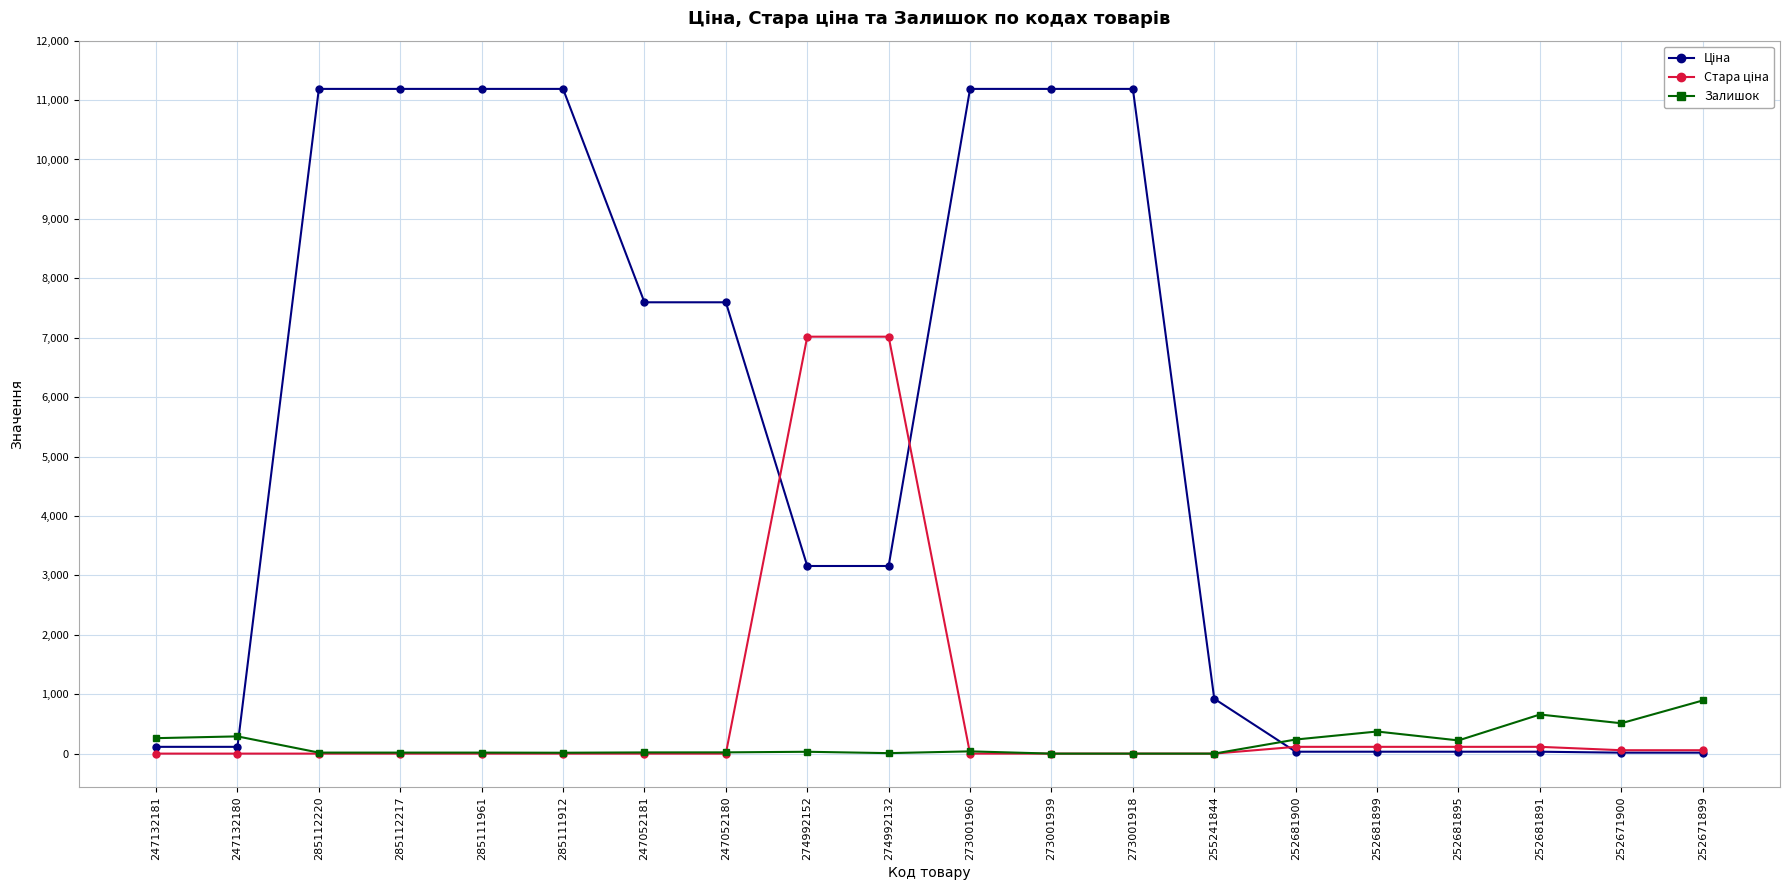

Is it true that Залишок equals 0.0 at 255241844?

True